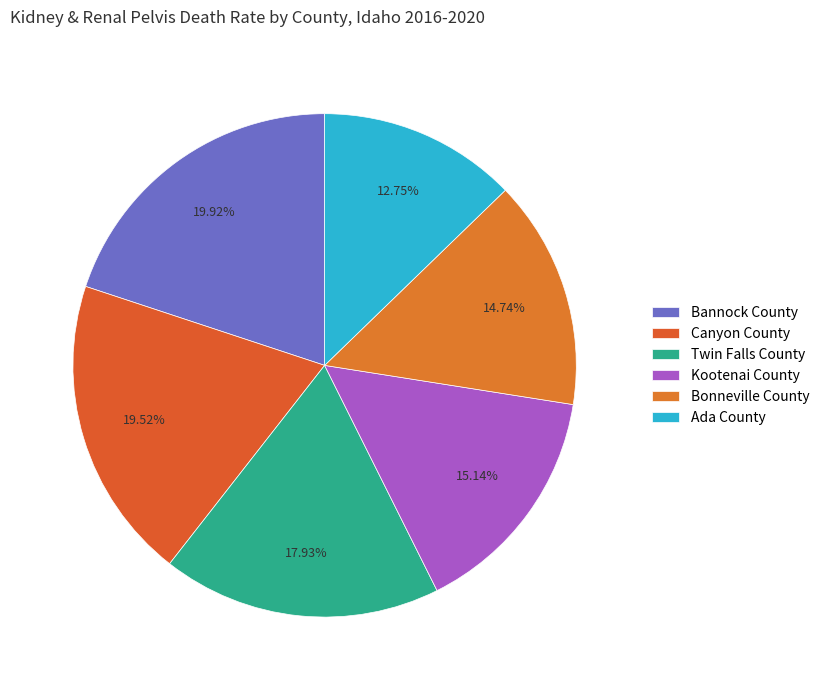

How many slices are in this pie chart?

6